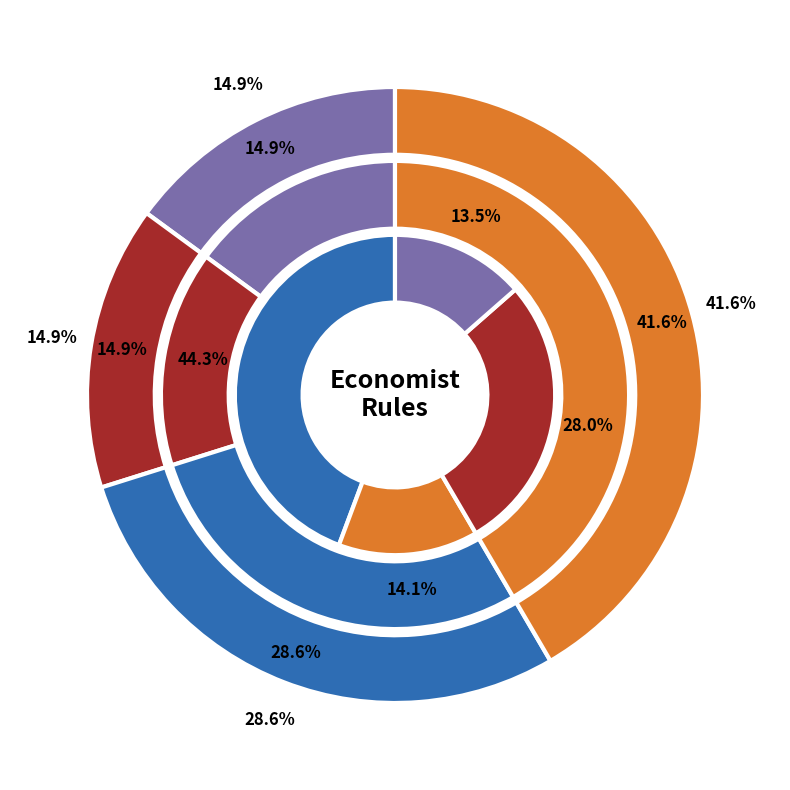

How many slices are in this pie chart?

12